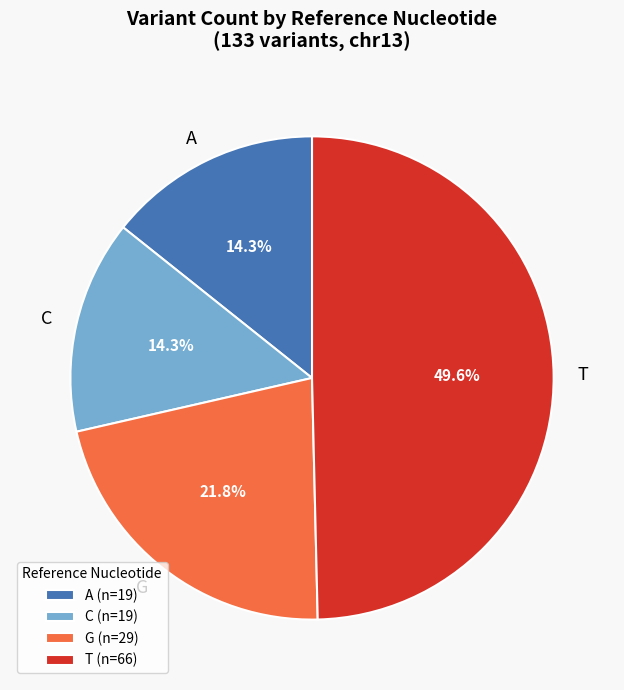

To the nearest percent, what is the difference between the T and C slice percentages?

35%